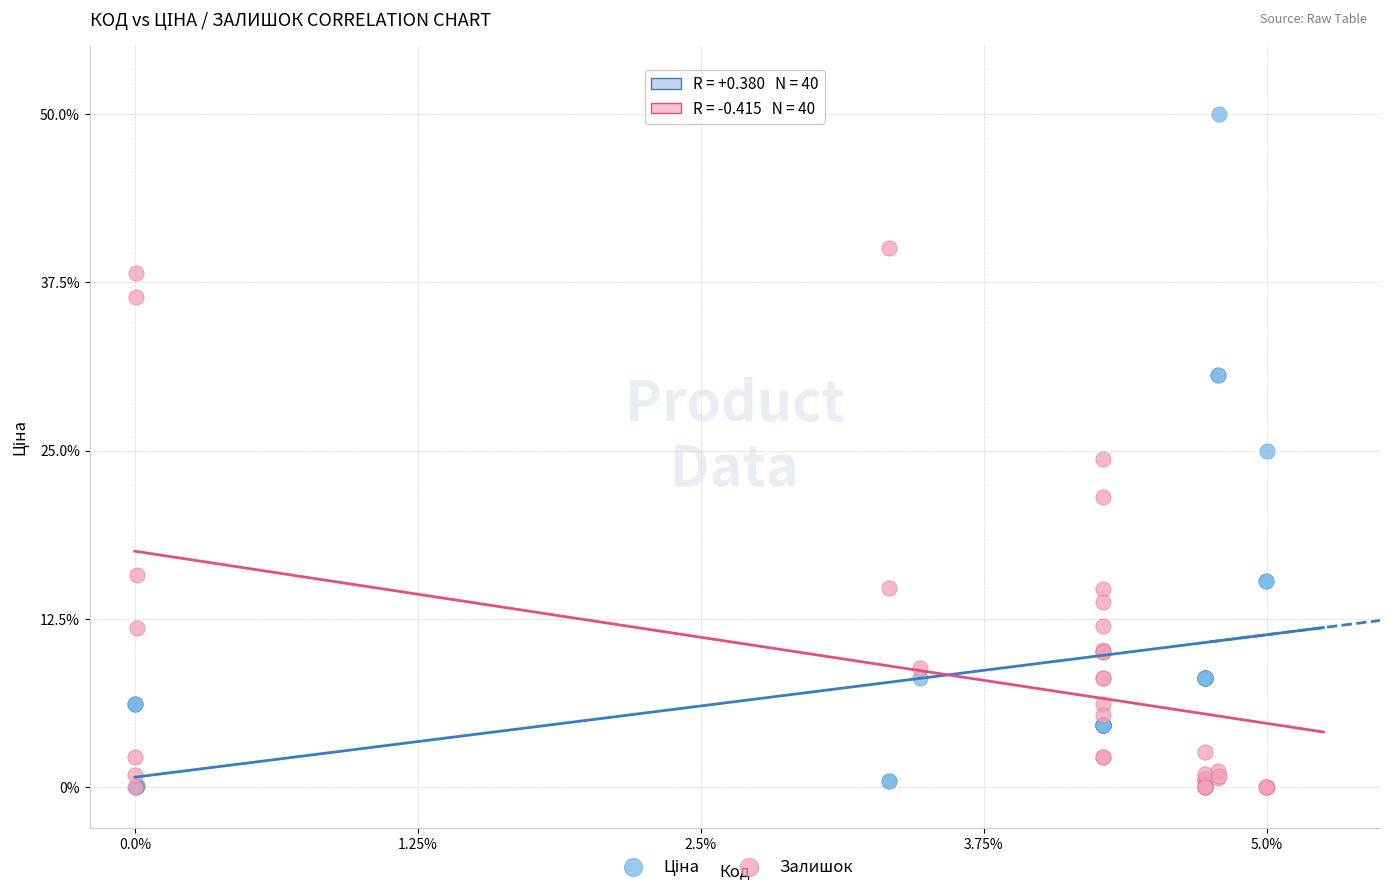

In the Залишок series, what Y value is closest to 20?

21.5